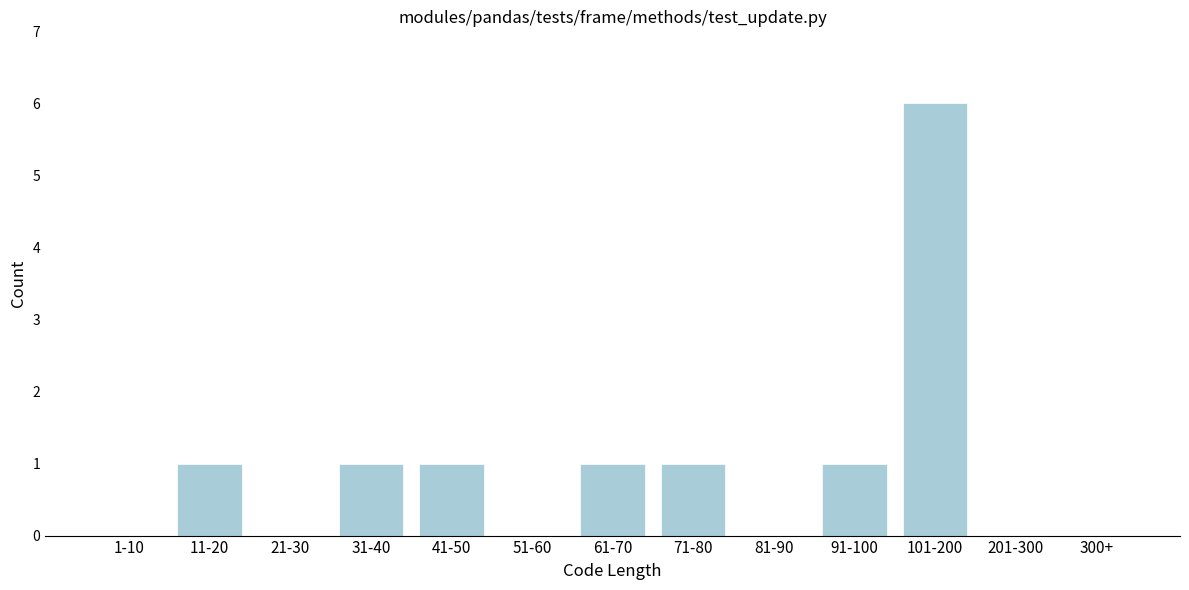

Reading right to left, list all the values displayed in this chart.

300+=0	201-300=0	101-200=6	91-100=1	81-90=0	71-80=1	61-70=1	51-60=0	41-50=1	31-40=1	21-30=0	11-20=1	1-10=0